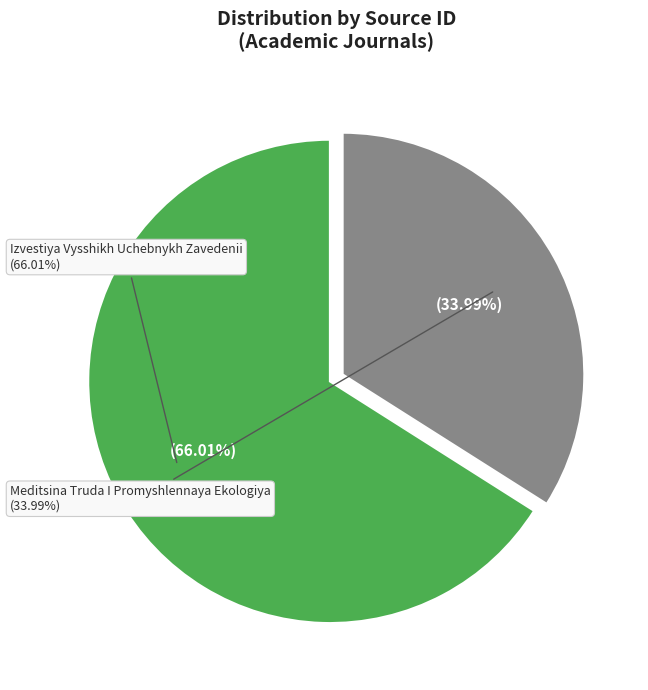

Which slice is the smallest?

Meditsina Truda I Promyshlennaya Ekologiya